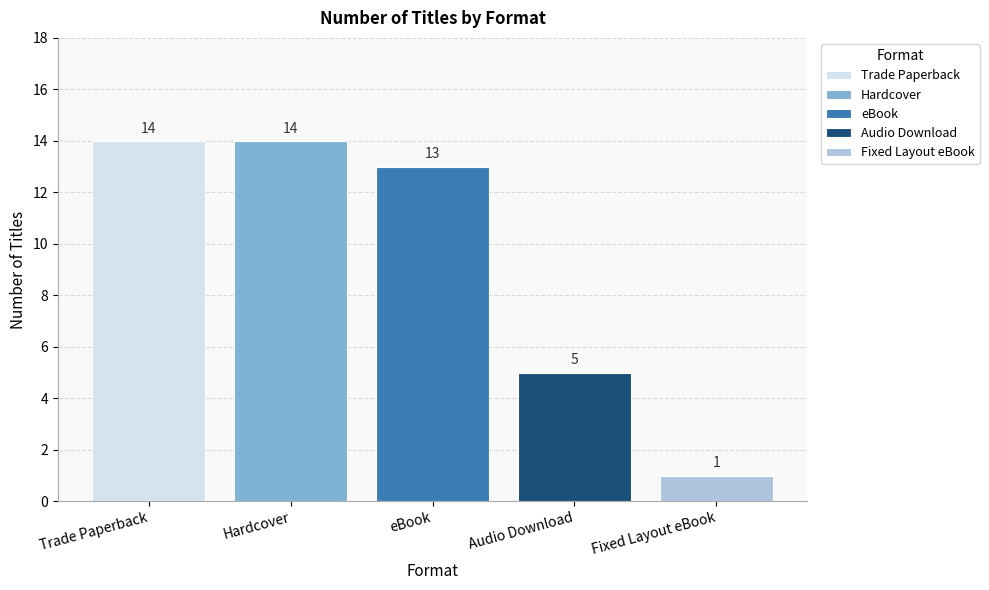

The value of Trade Paperback at eBook is 23. True or false?

False